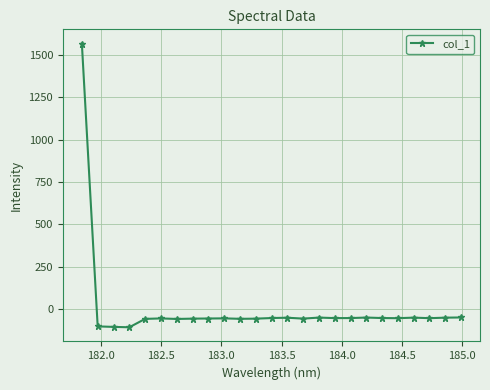

What is the value of the 20th point from the left?

-53.7